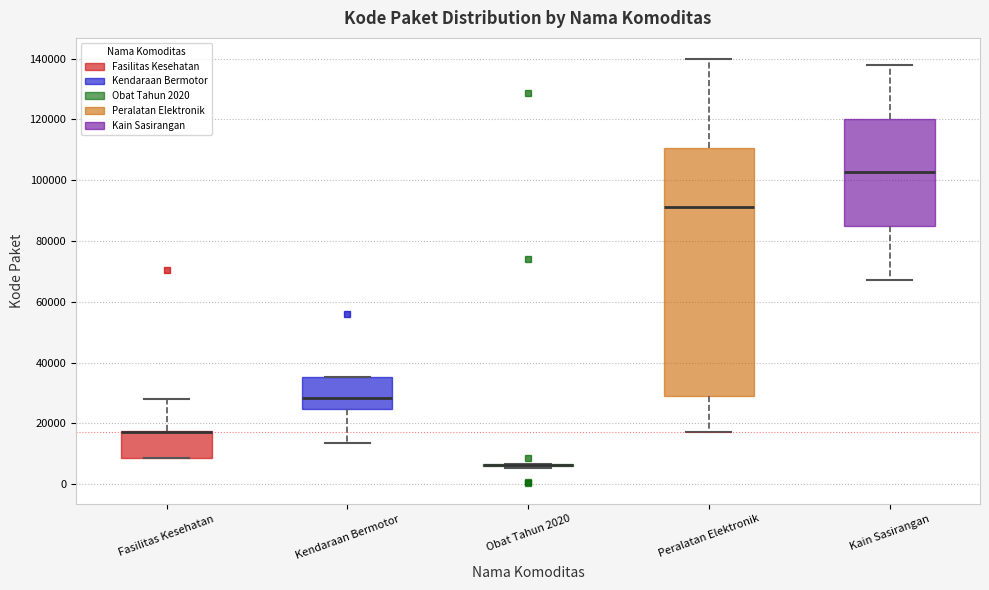

Where is the upper edge of the box for Fasilitas Kesehatan on the y-axis? The values are not printed on the chart, so give them approximately, as read against the axis.

18000